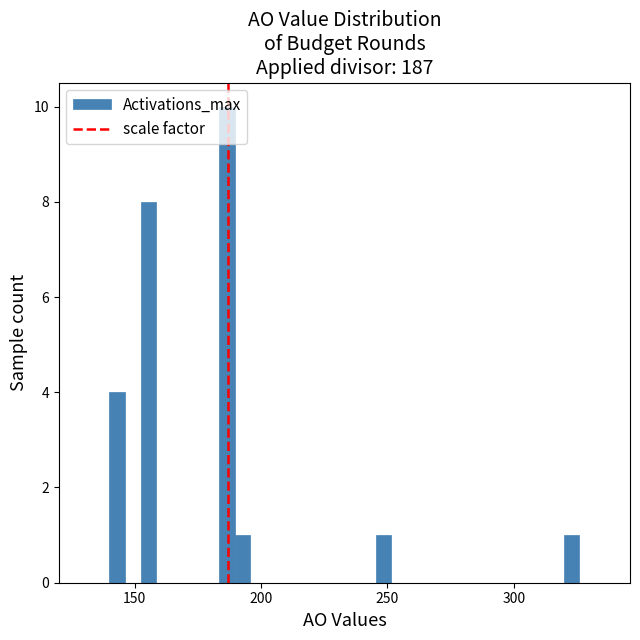

Read against the x-axis, roughly where is the centre of the tallest bar?

185